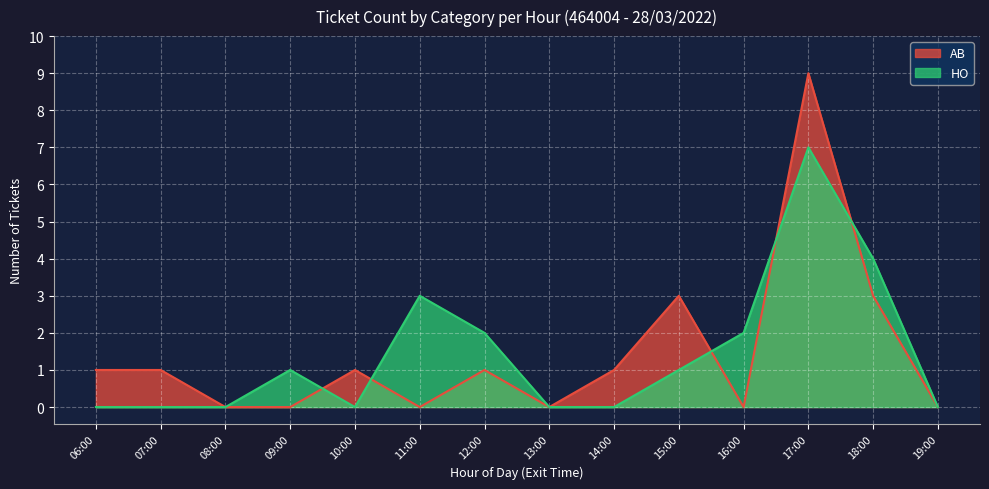

Which series has the largest total across all categories?

HO